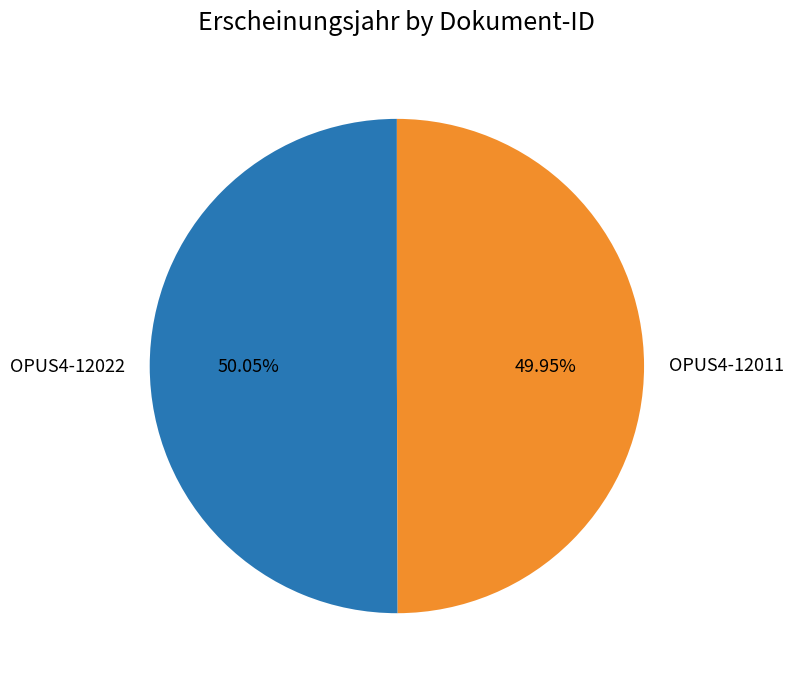

How many segments does this pie chart have?

2